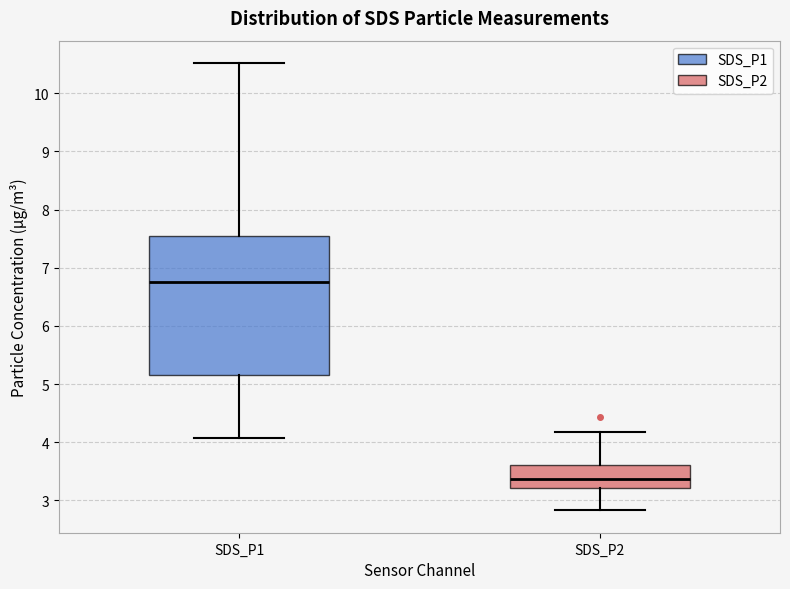

Where does the upper whisker of the box for SDS_P1 end on the y-axis? The values are not printed on the chart, so give them approximately, as read against the axis.

10.5